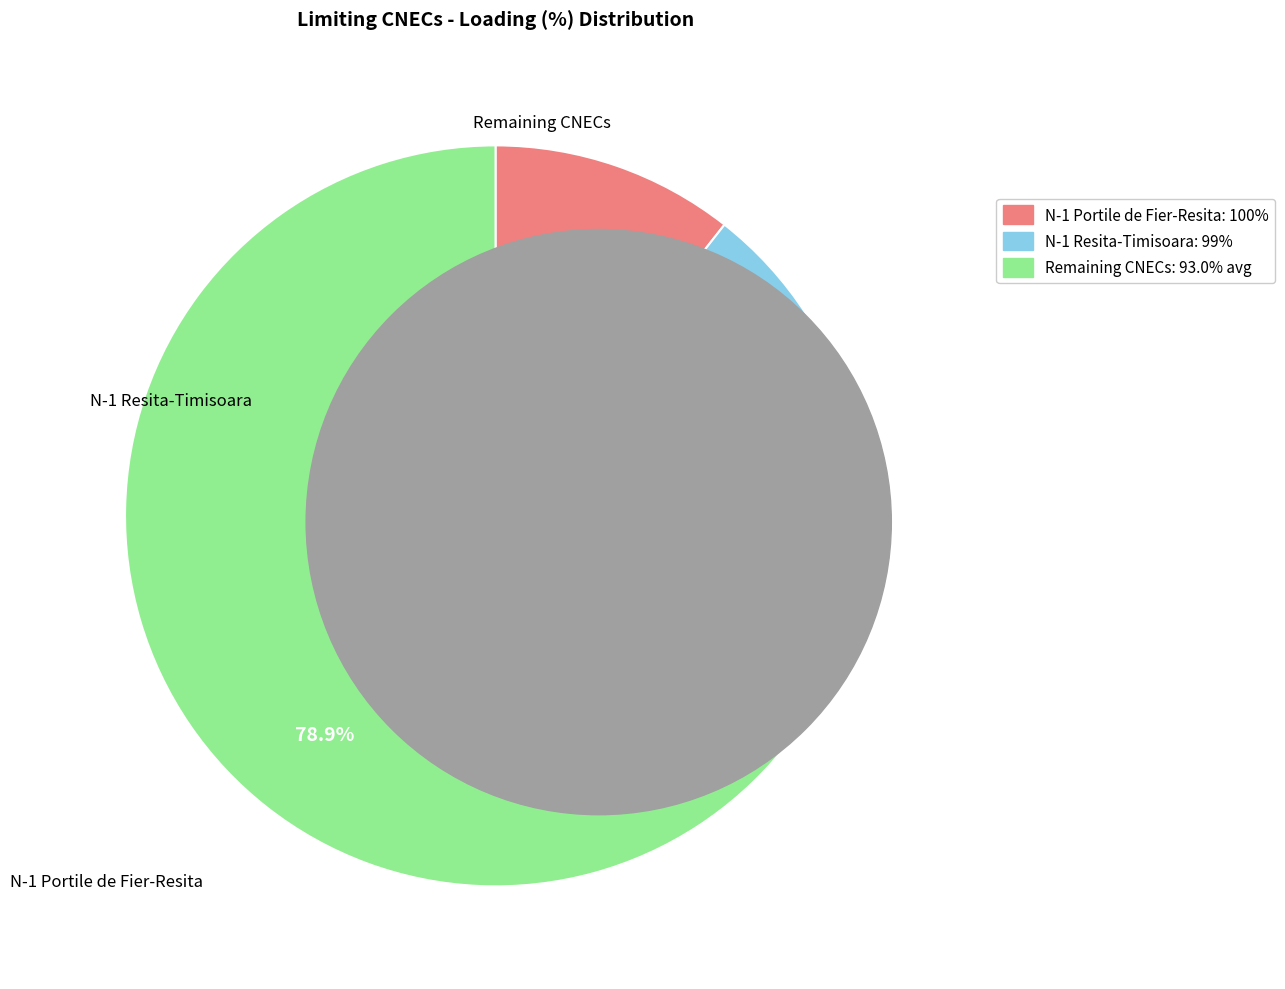

Is there a majority slice in this chart?

Yes